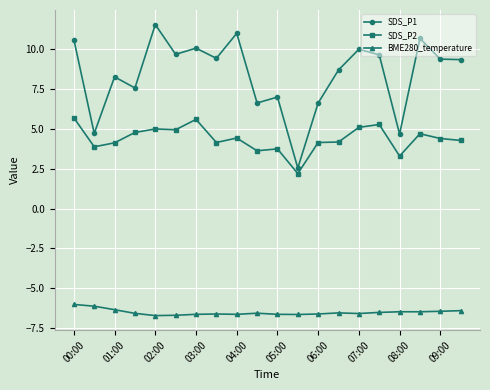

At how many categories does at least one series exceed 3?

19